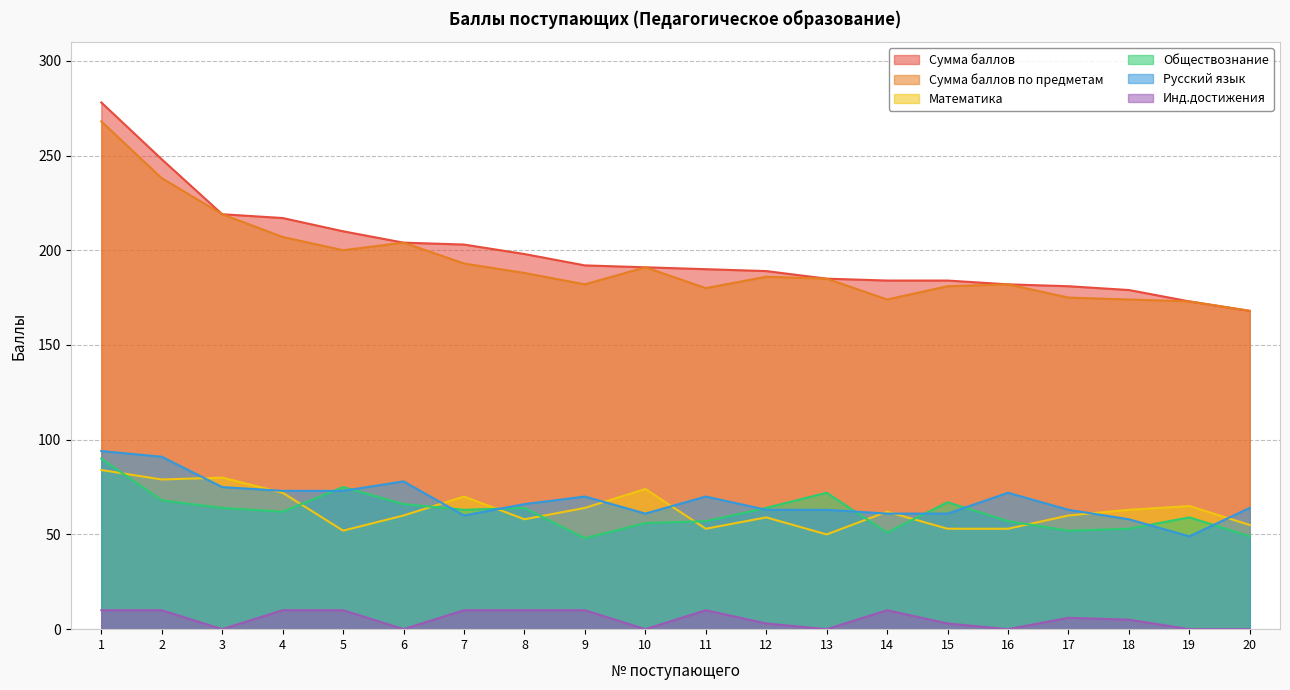

What is the sum of all Обществознание values?

1237